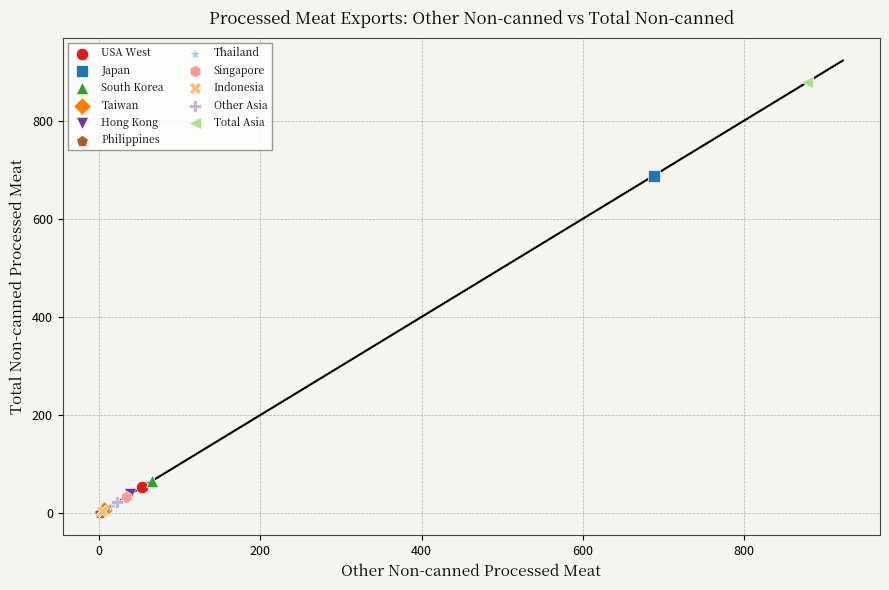

What are all the series names shown in the legend?

USA West, Japan, South Korea, Taiwan, Hong Kong, Philippines, Thailand, Singapore, Indonesia, Other Asia, Total Asia